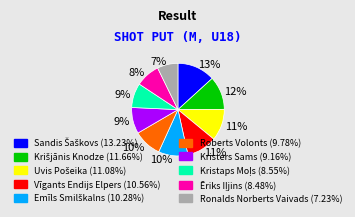

Combined, do Kristers Sams and Roberts Volonts account for over 50%?

No